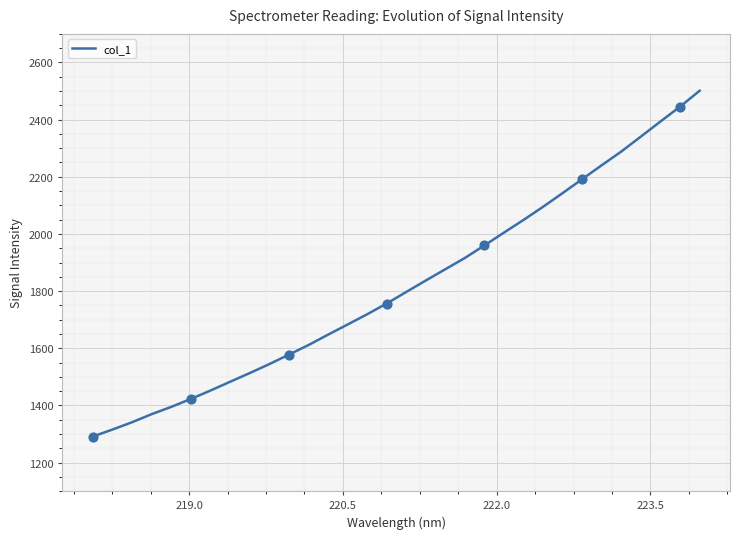

What is the difference between the maximum and minimum values?

1210.1